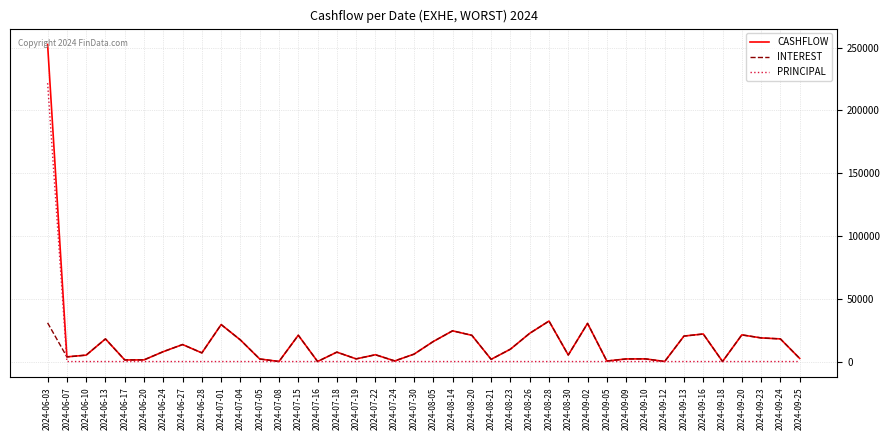

How many distinct data groups are displayed?

3